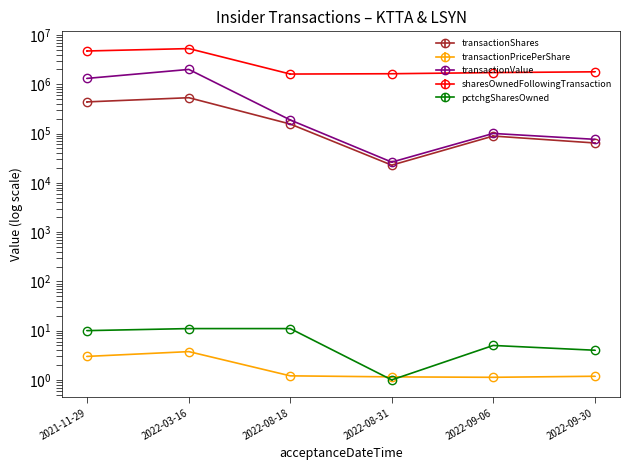

What is the label of the 1st point from the left?

2021-11-29